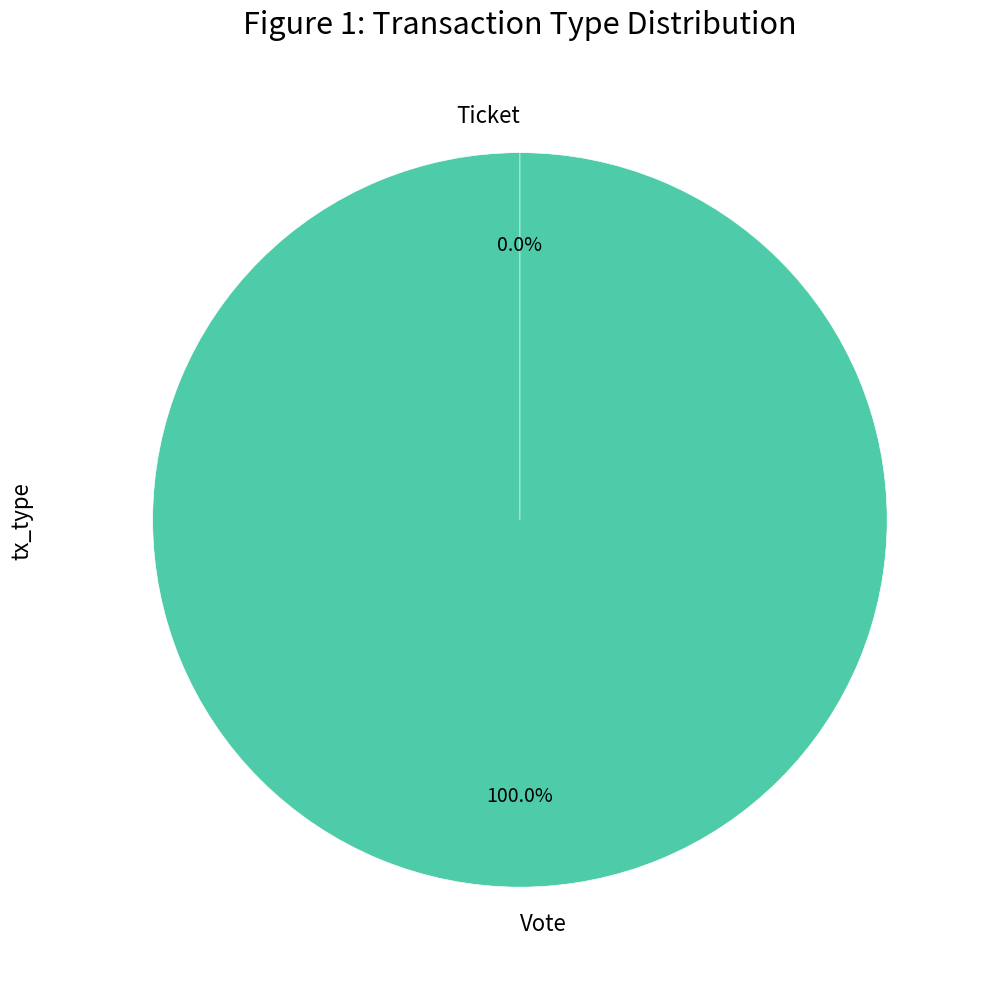

Is there a majority slice in this chart?

Yes